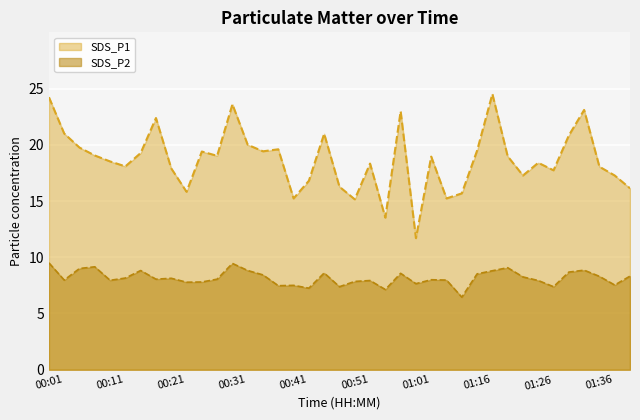

Which series has the largest range (max minus min)?

SDS_P1